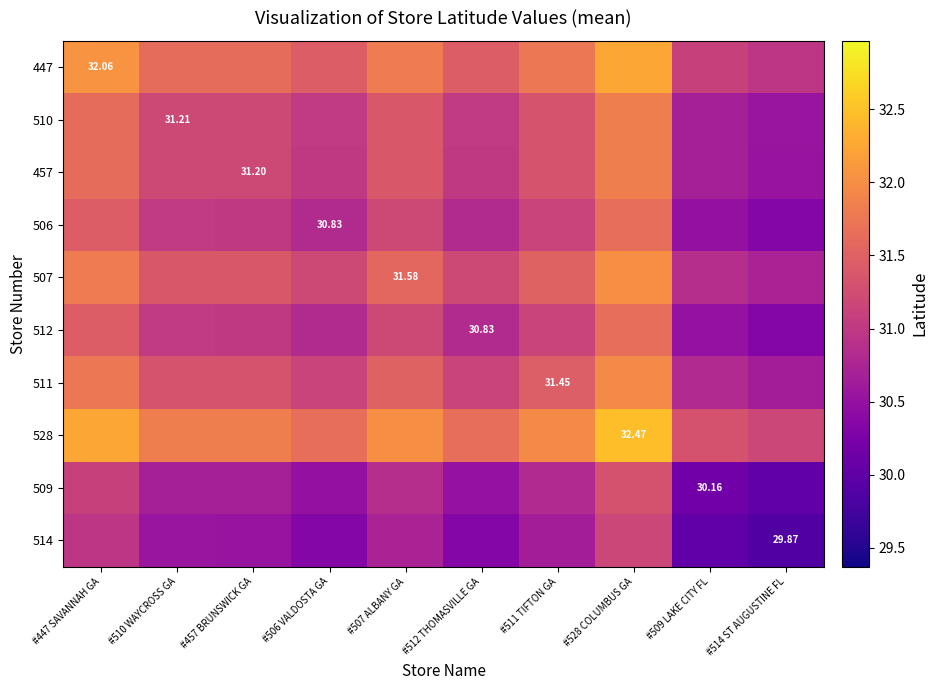

The 528 series shows 31.8 at #510 WAYCROSS GA. True or false?

True